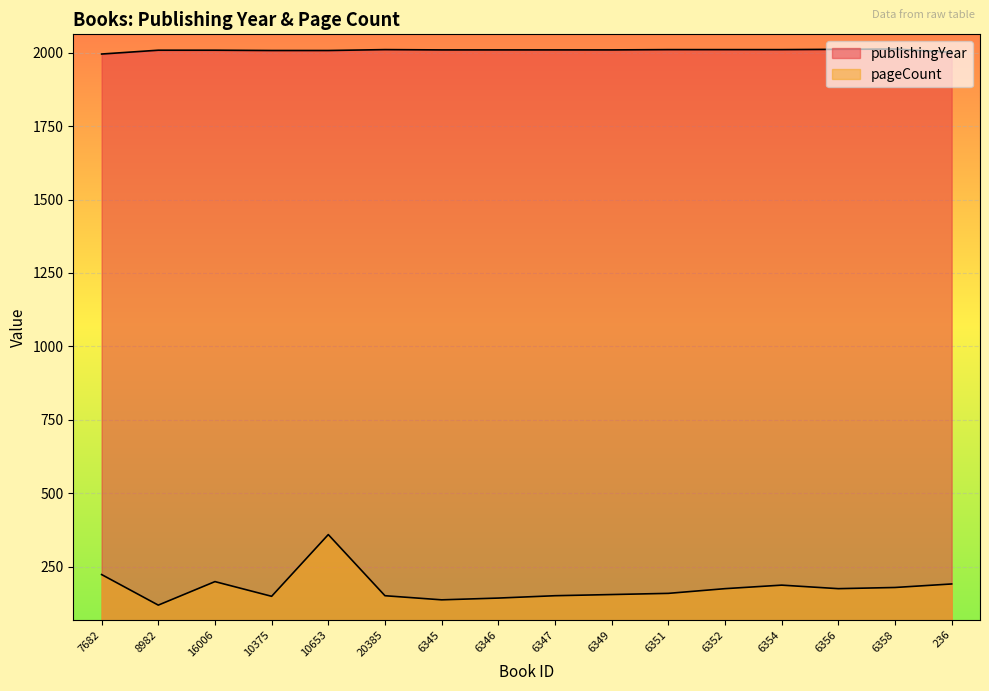

True or false: pageCount and publishingYear intersect in this chart.

False